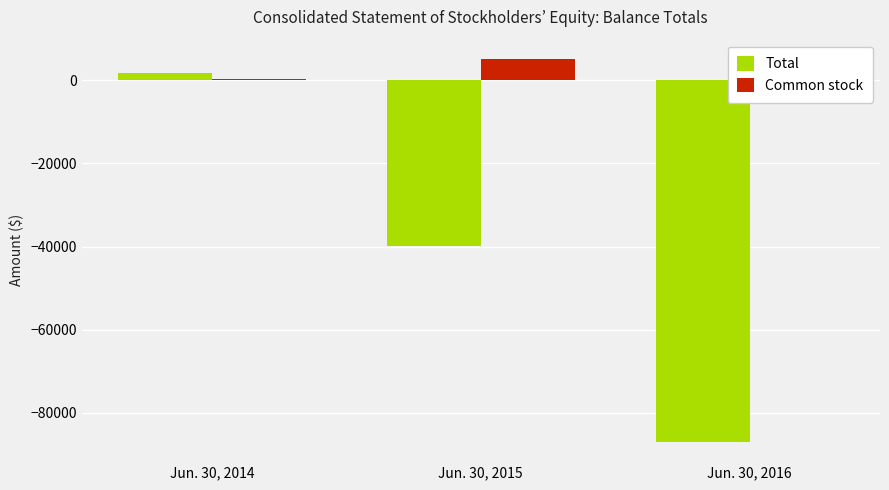

Which series has the largest total across all categories?

Common stock